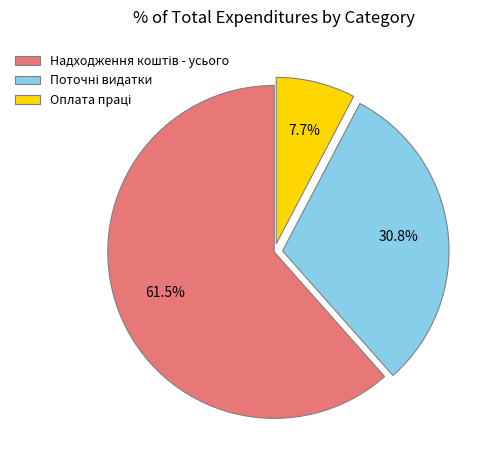

Does any single category account for the majority?

Yes